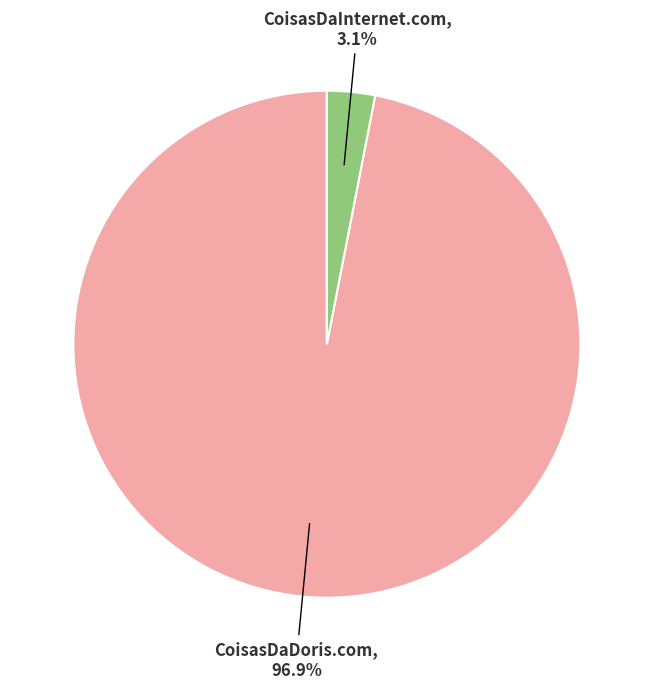

To the nearest percent, what is the average slice percentage?

50%